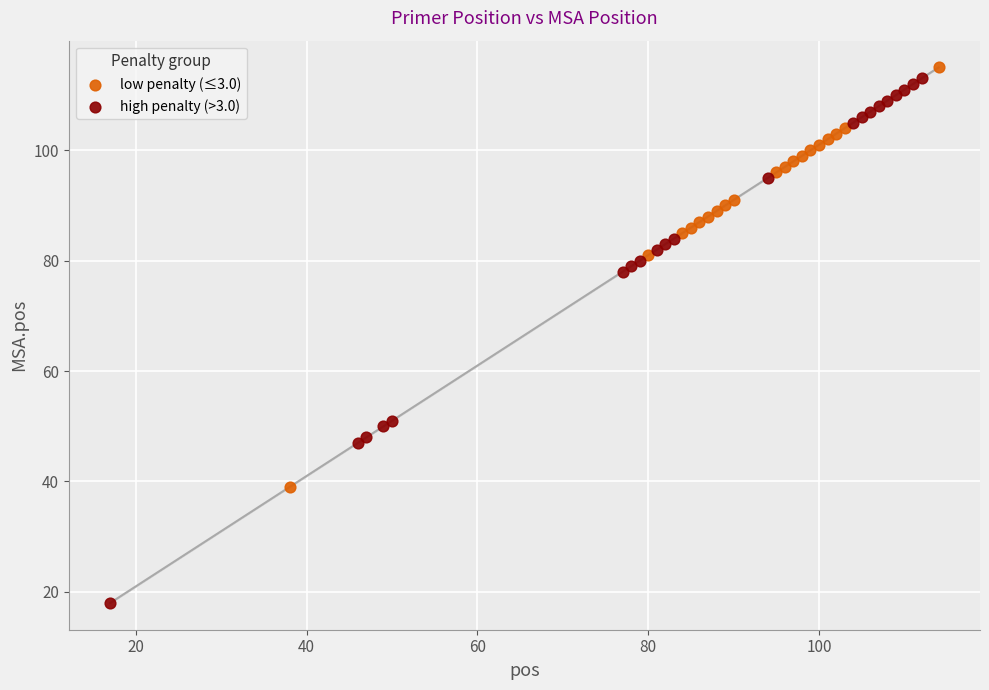

Which series contains the lowest Y value?

high penalty (>3.0)